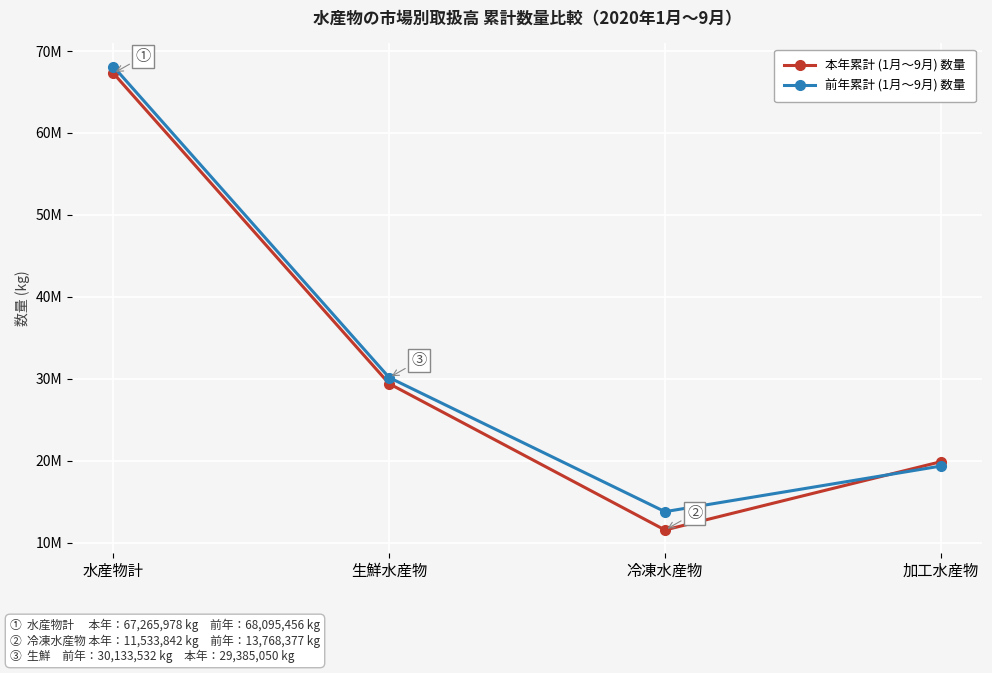

True or false: 本年累計 (1月〜9月) 数量 has more than 1 points higher than both neighbors.

False